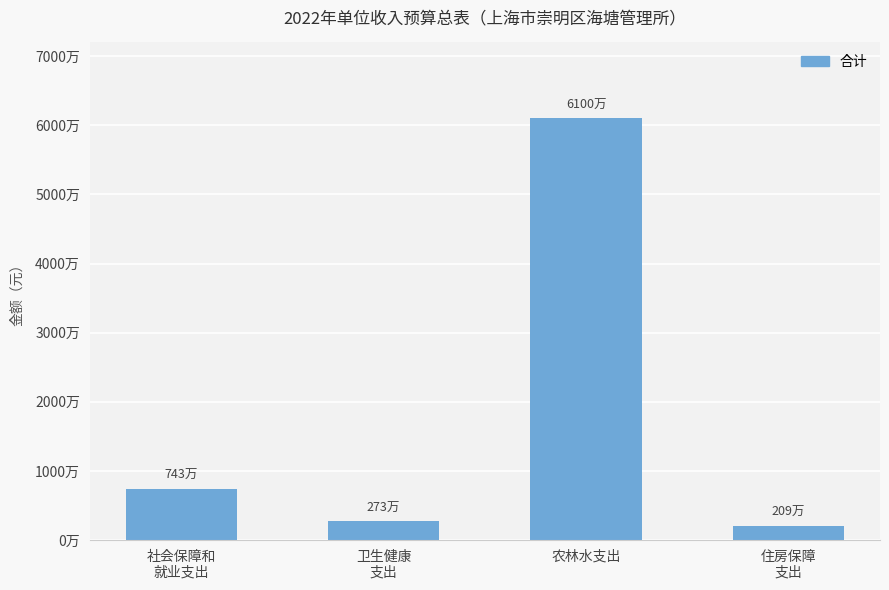

The chart shows a value of 25612436 at 农林水支出. True or false?

False